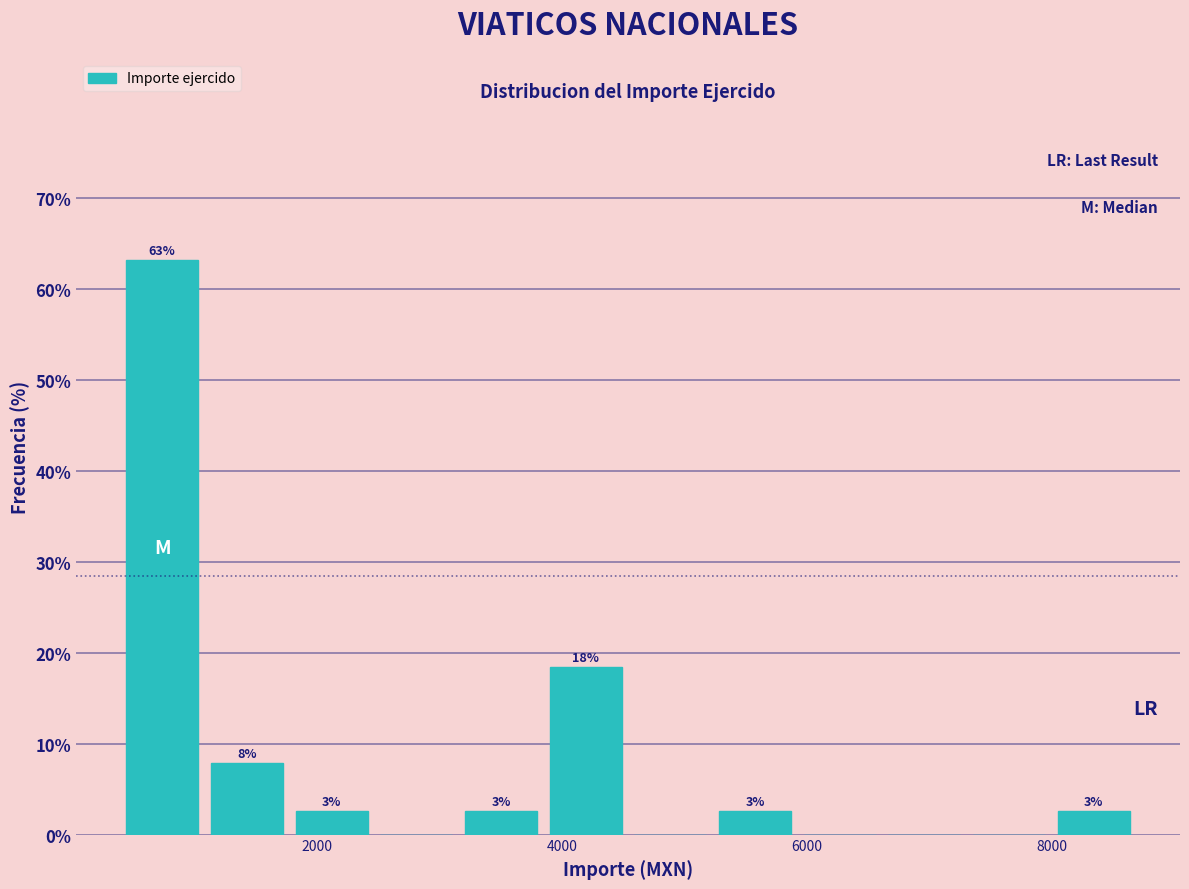

Around what value on the x-axis is the tallest bar? Give the approximate position of its centre, as read against the axis.

800